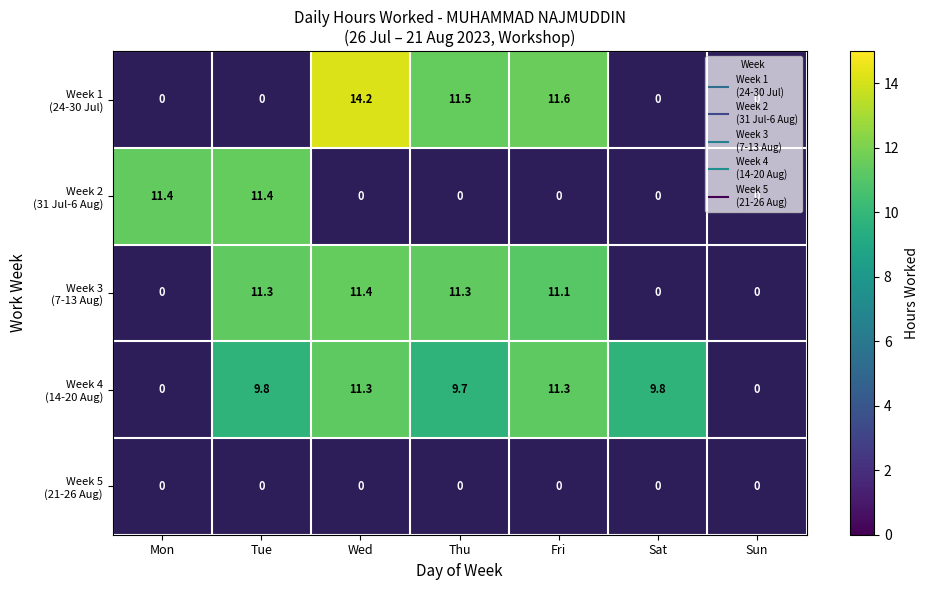

At which category does the chart reach its minimum across all series?

Thu